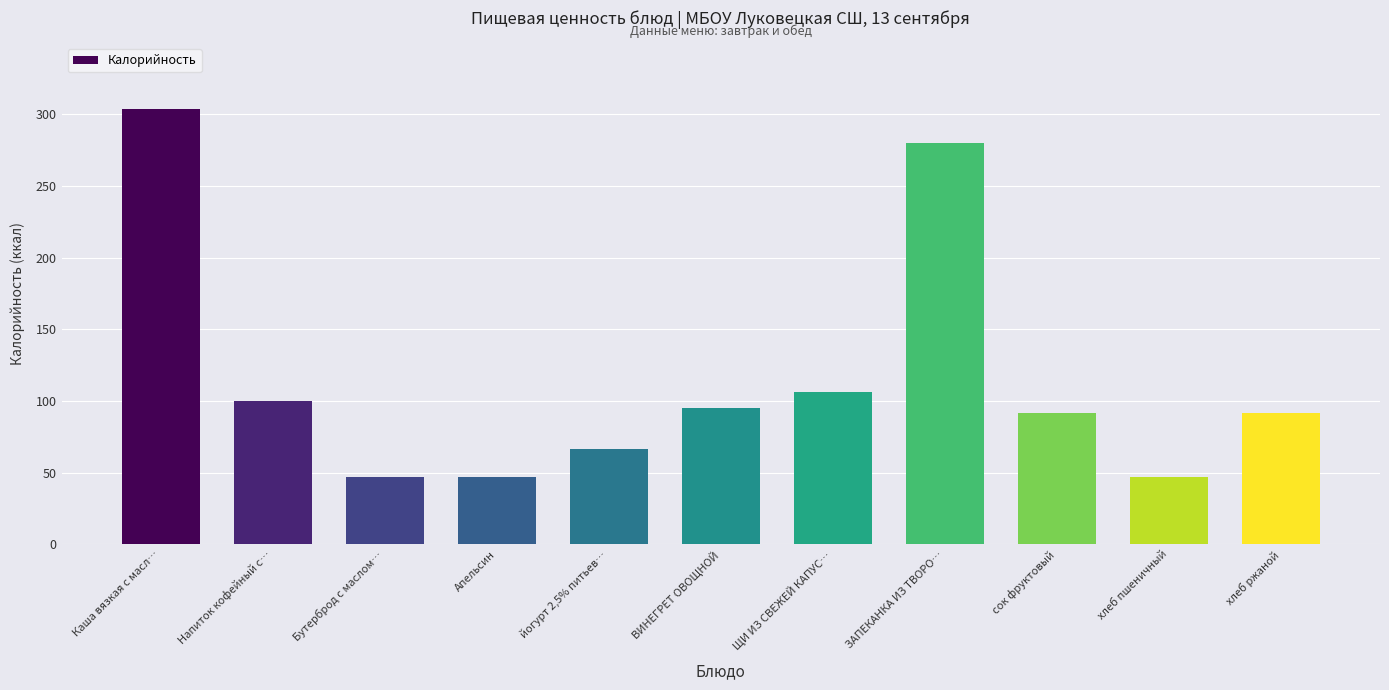

Does the chart contain any negative values?

No